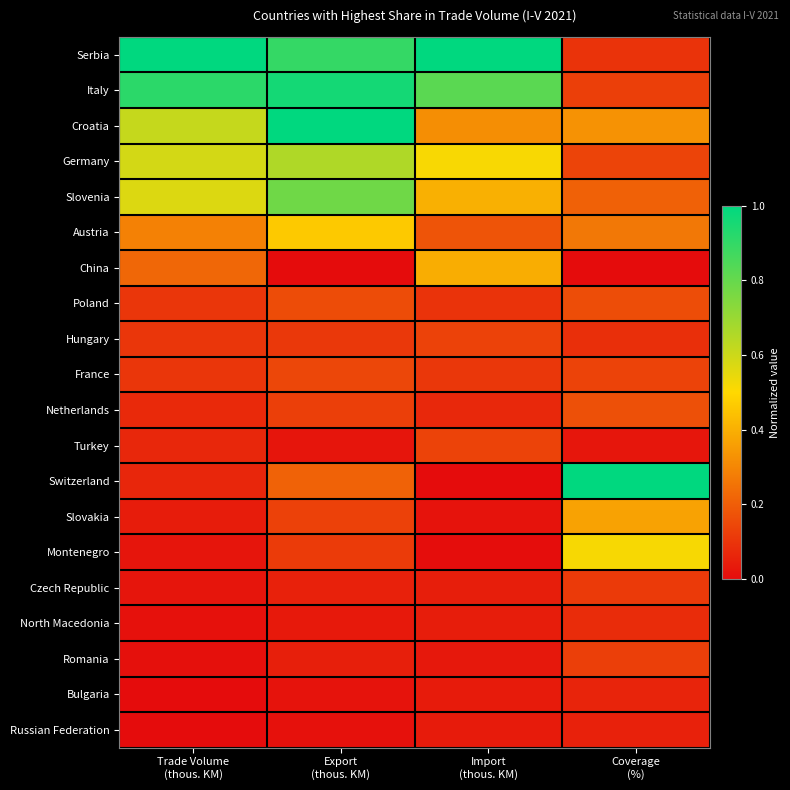

Reading right to left, transcribe all the data shown in this chart.

Serbia: Coverage
(%)=0.1	Import
(thous. KM)=1.0	Export
(thous. KM)=0.9	Trade Volume
(thous. KM)=1.0
Italy: Coverage
(%)=0.1	Import
(thous. KM)=0.8	Export
(thous. KM)=1.0	Trade Volume
(thous. KM)=0.9
Croatia: Coverage
(%)=0.3	Import
(thous. KM)=0.3	Export
(thous. KM)=1.0	Trade Volume
(thous. KM)=0.6
Germany: Coverage
(%)=0.1	Import
(thous. KM)=0.5	Export
(thous. KM)=0.7	Trade Volume
(thous. KM)=0.6
Slovenia: Coverage
(%)=0.2	Import
(thous. KM)=0.4	Export
(thous. KM)=0.8	Trade Volume
(thous. KM)=0.6
Austria: Coverage
(%)=0.3	Import
(thous. KM)=0.2	Export
(thous. KM)=0.5	Trade Volume
(thous. KM)=0.3
China: Coverage
(%)=0.0	Import
(thous. KM)=0.4	Export
(thous. KM)=0.0	Trade Volume
(thous. KM)=0.2
Poland: Coverage
(%)=0.2	Import
(thous. KM)=0.1	Export
(thous. KM)=0.2	Trade Volume
(thous. KM)=0.1
Hungary: Coverage
(%)=0.1	Import
(thous. KM)=0.1	Export
(thous. KM)=0.1	Trade Volume
(thous. KM)=0.1
France: Coverage
(%)=0.1	Import
(thous. KM)=0.1	Export
(thous. KM)=0.1	Trade Volume
(thous. KM)=0.1
Netherlands: Coverage
(%)=0.2	Import
(thous. KM)=0.1	Export
(thous. KM)=0.1	Trade Volume
(thous. KM)=0.1
Turkey: Coverage
(%)=0.0	Import
(thous. KM)=0.1	Export
(thous. KM)=0.0	Trade Volume
(thous. KM)=0.1
Switzerland: Coverage
(%)=1.0	Import
(thous. KM)=0.0	Export
(thous. KM)=0.2	Trade Volume
(thous. KM)=0.1
Slovakia: Coverage
(%)=0.4	Import
(thous. KM)=0.0	Export
(thous. KM)=0.1	Trade Volume
(thous. KM)=0.0
Montenegro: Coverage
(%)=0.5	Import
(thous. KM)=0.0	Export
(thous. KM)=0.1	Trade Volume
(thous. KM)=0.0
Czech Republic: Coverage
(%)=0.1	Import
(thous. KM)=0.0	Export
(thous. KM)=0.1	Trade Volume
(thous. KM)=0.0
North Macedonia: Coverage
(%)=0.1	Import
(thous. KM)=0.0	Export
(thous. KM)=0.0	Trade Volume
(thous. KM)=0.0
Romania: Coverage
(%)=0.1	Import
(thous. KM)=0.0	Export
(thous. KM)=0.0	Trade Volume
(thous. KM)=0.0
Bulgaria: Coverage
(%)=0.1	Import
(thous. KM)=0.0	Export
(thous. KM)=0.0	Trade Volume
(thous. KM)=0.0
Russian Federation: Coverage
(%)=0.1	Import
(thous. KM)=0.0	Export
(thous. KM)=0.0	Trade Volume
(thous. KM)=0.0